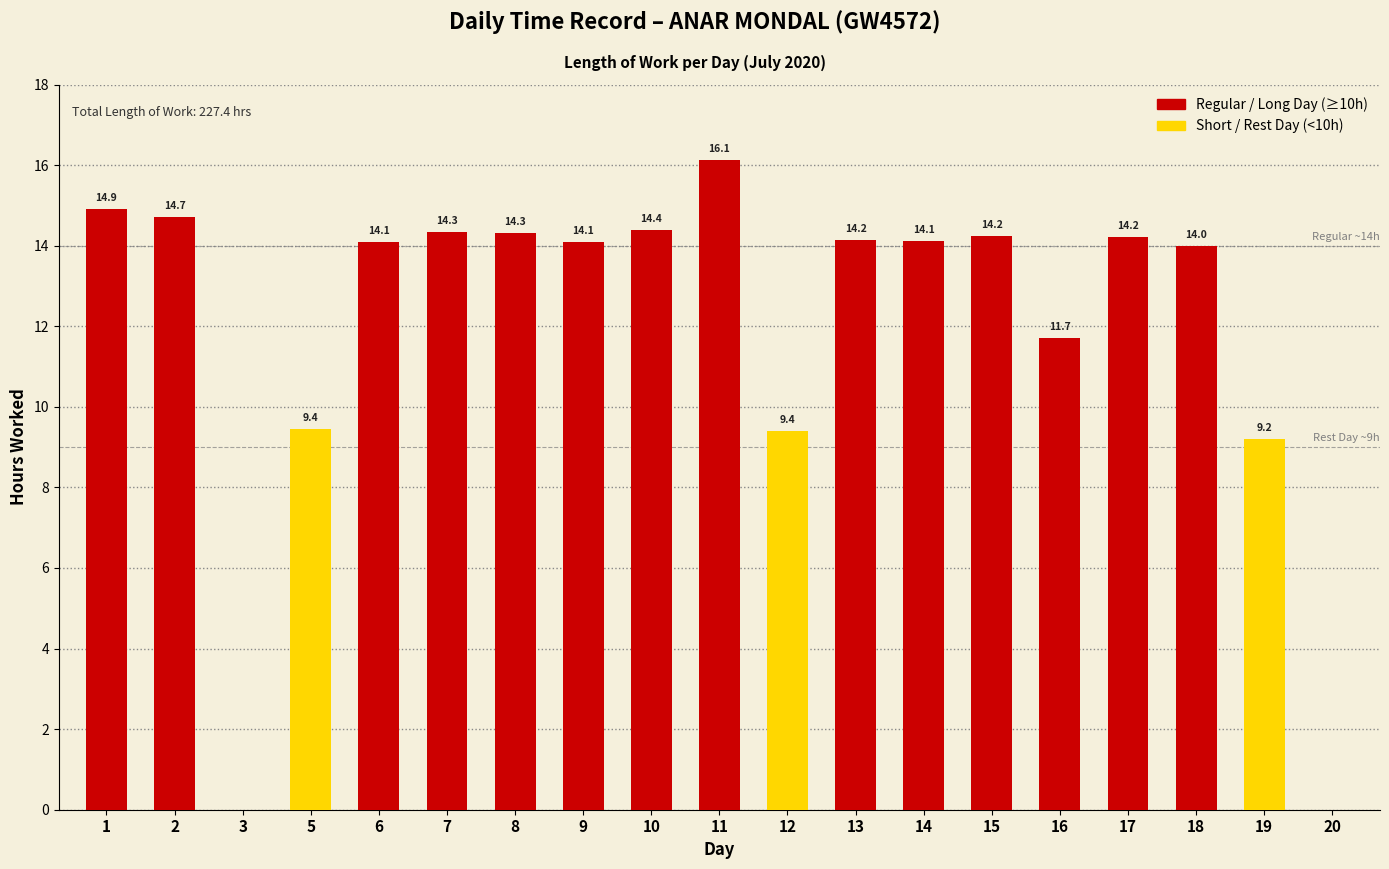

Are the bars horizontal?

No